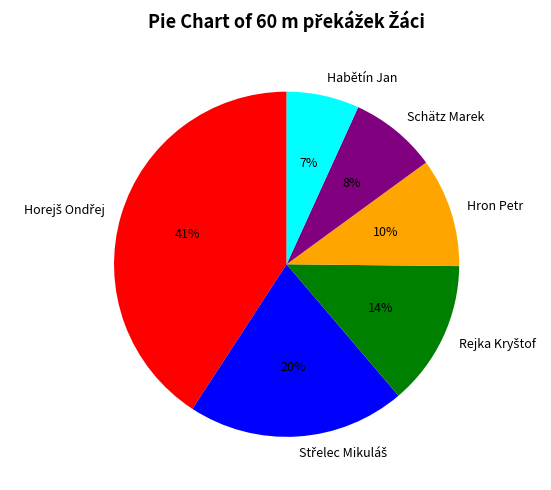

True or false: Habětín Jan accounts for 7% of the total.

True